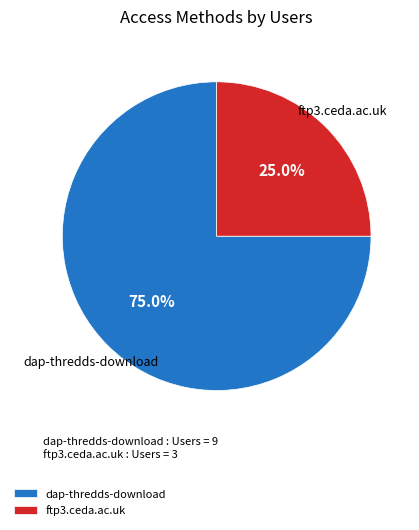

To the nearest percent, what is the average slice percentage?

50%